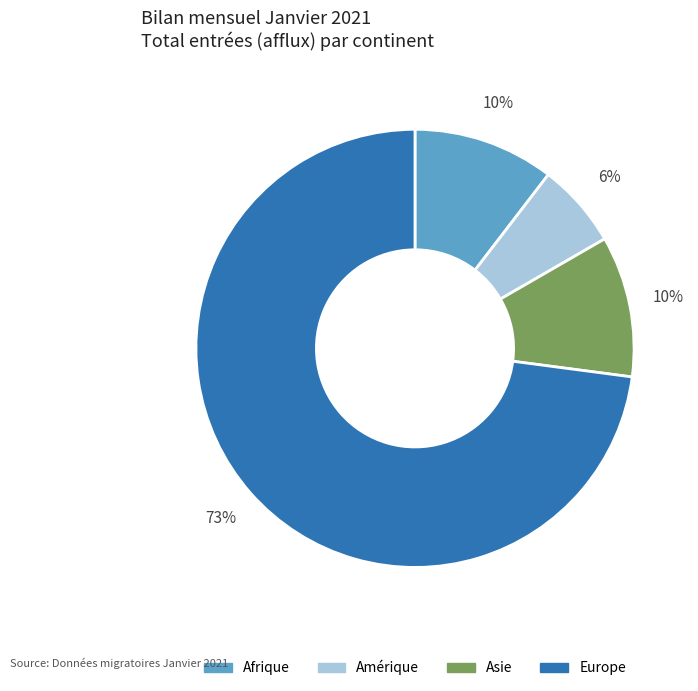

To the nearest percent, what is the average slice percentage?

25%